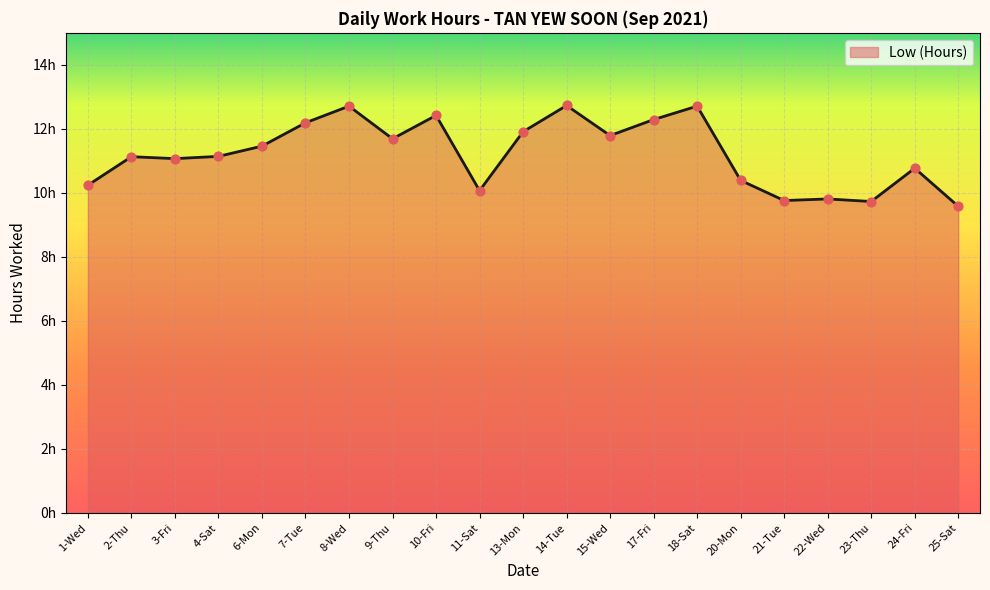

Between 8-Wed and 1-Wed, which is larger?

8-Wed